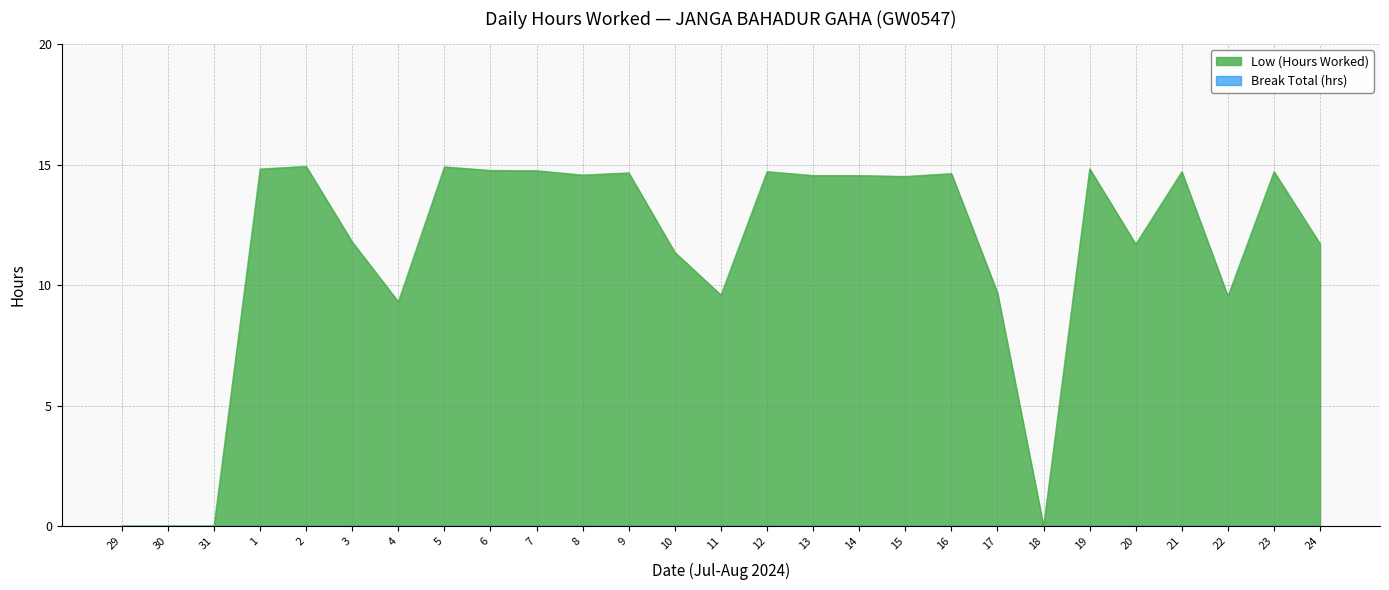

How many values exceed 14?

15